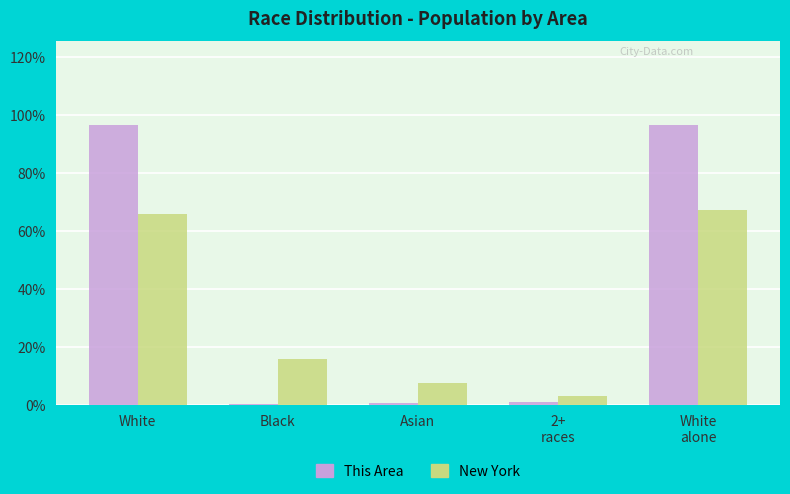

How many data points in New York are above 15?

3